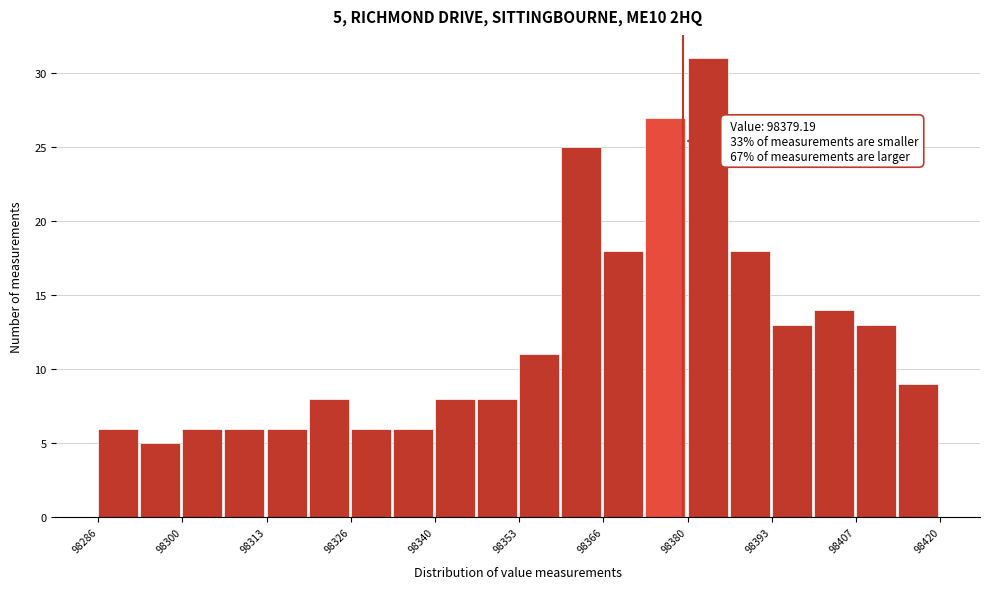

Read against the x-axis, roughly where is the centre of the tallest bar?

98384